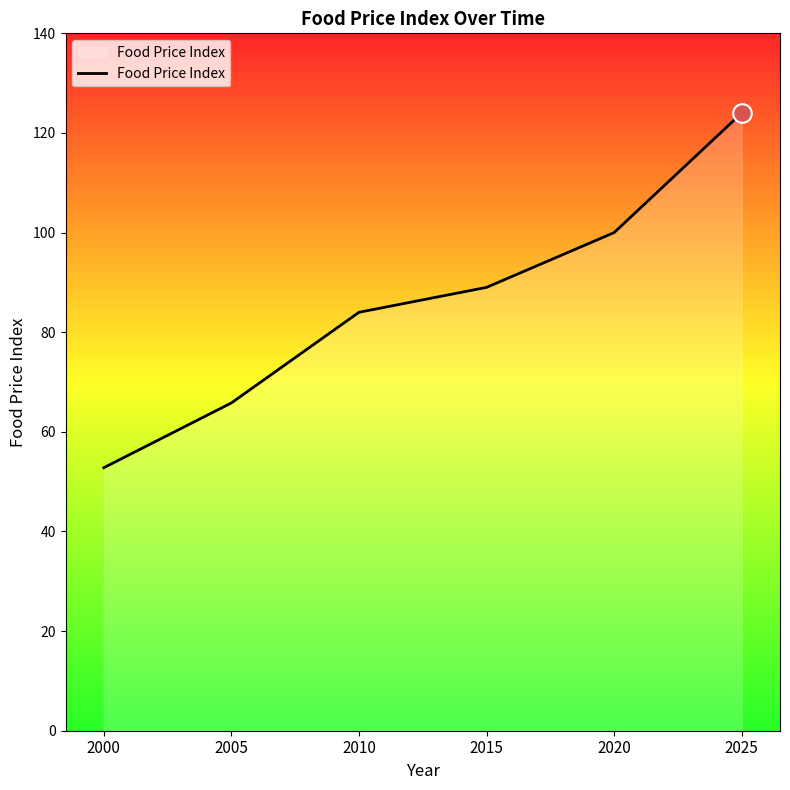

Between 2010 and 2020, which is larger?

2020